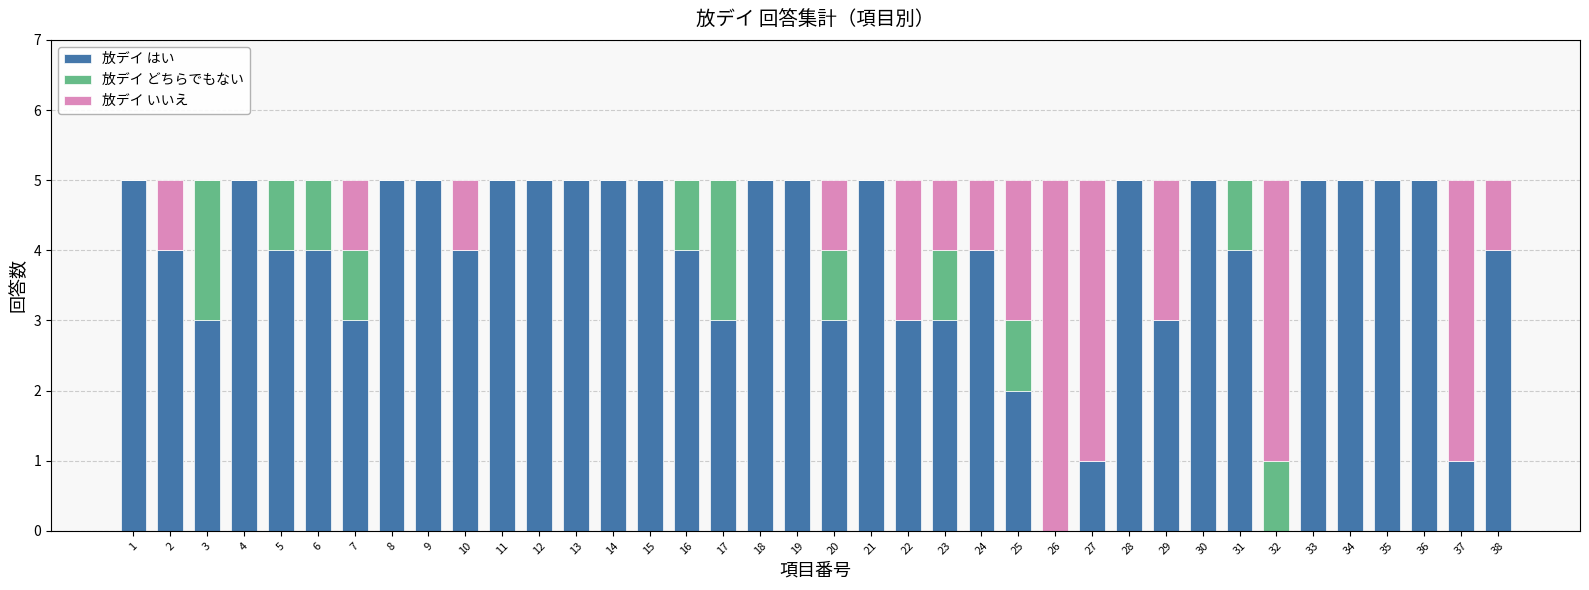

What is the total value across all series at 27?

5